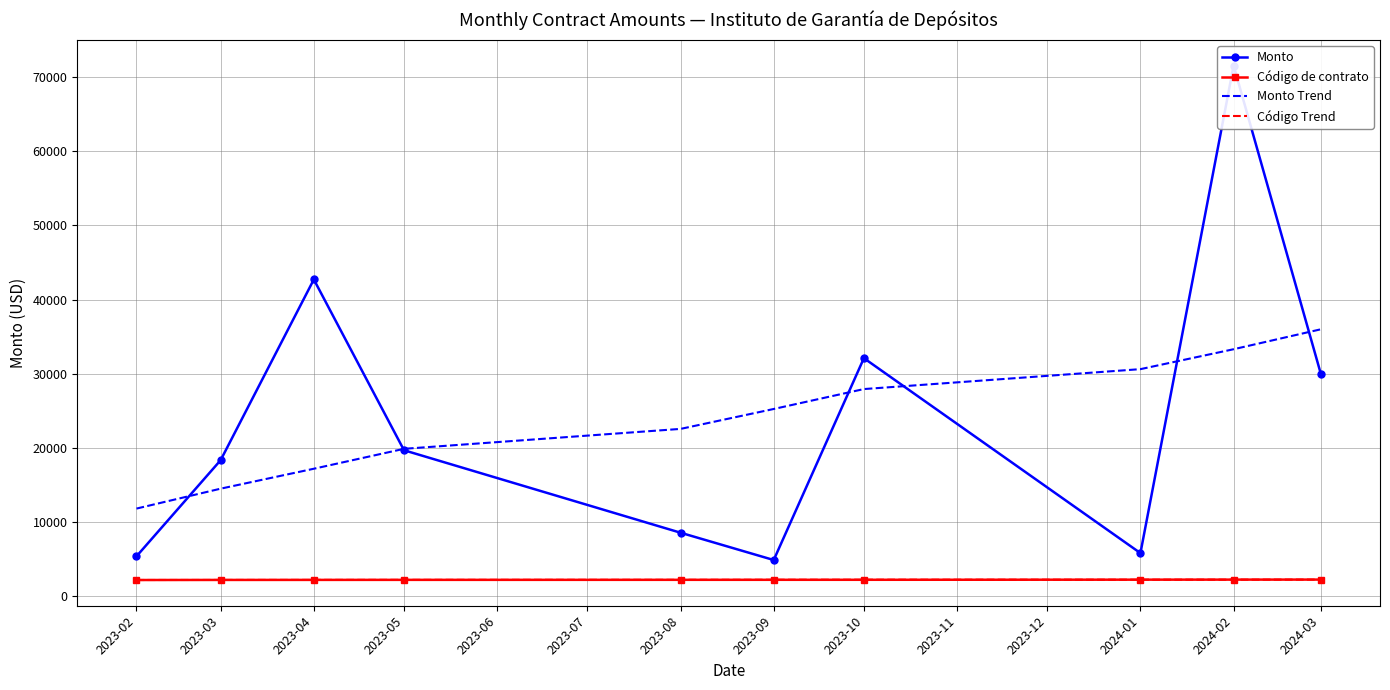

True or false: Monto Trend has a value of 21829.2 at 2024-03.

False